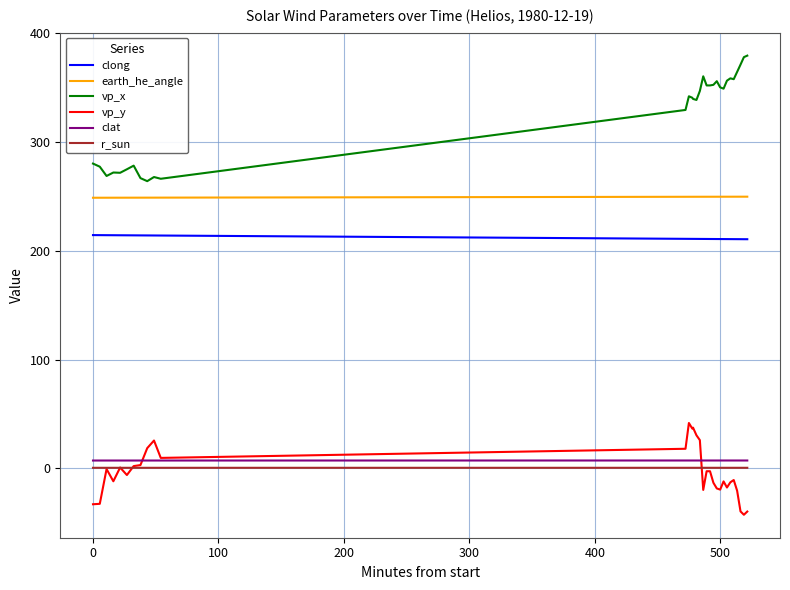

What is the average value of the clat series?

7.1